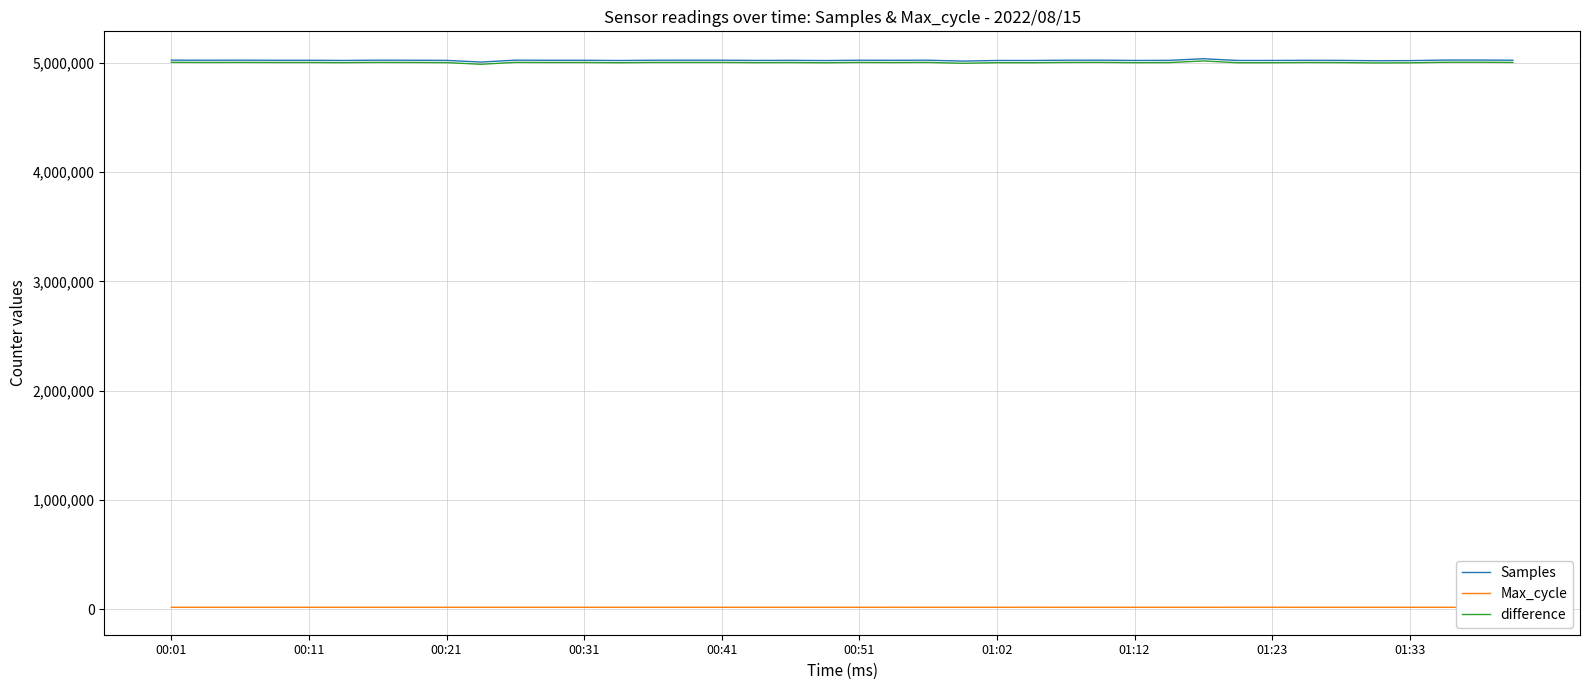

Which series has the widest spread of values?

difference